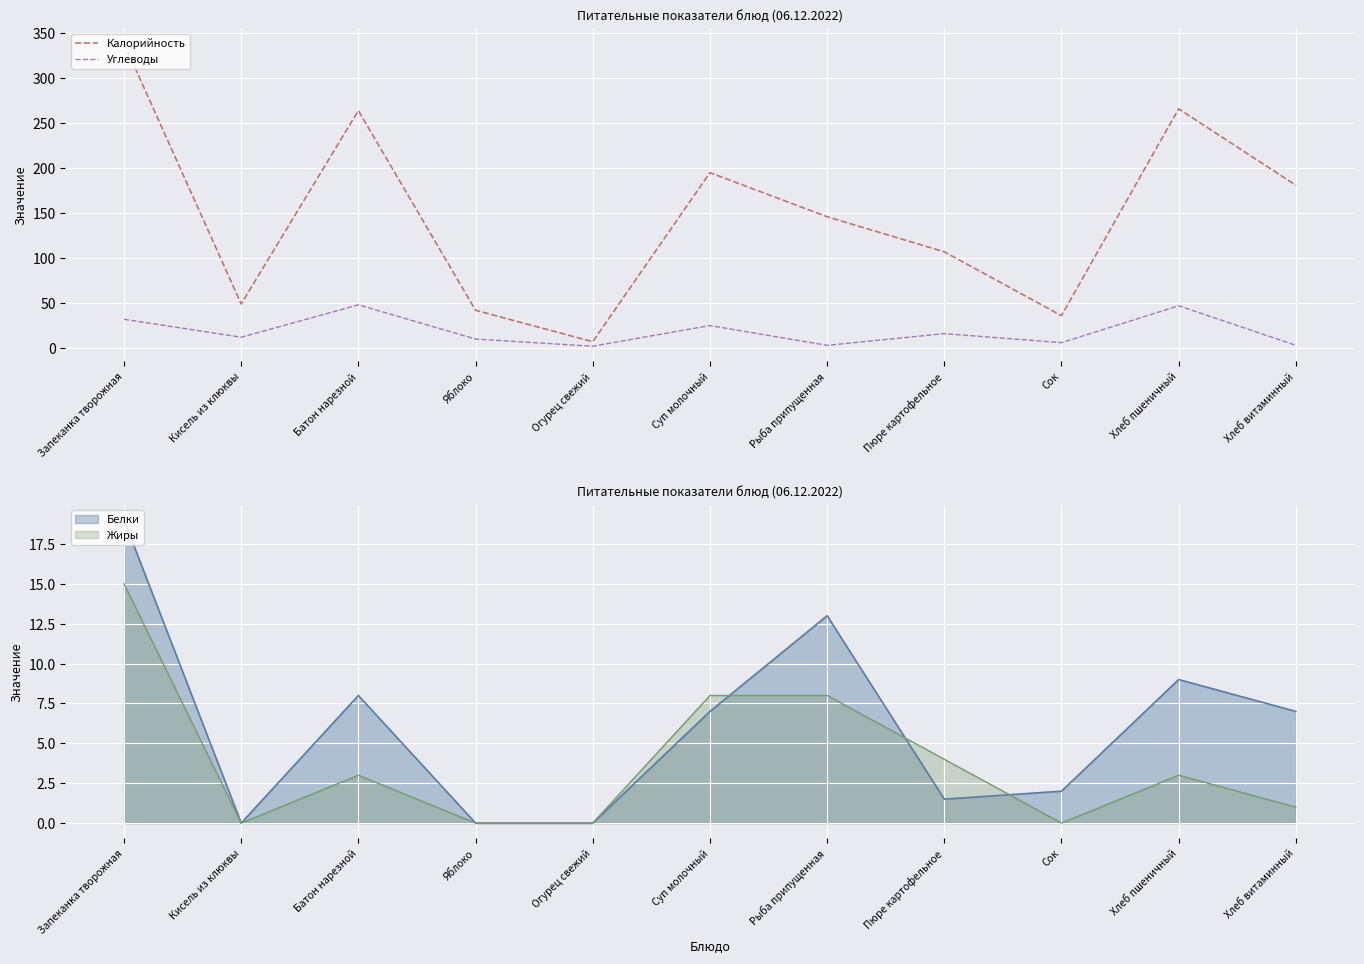

True or false: Углеводы has more than 2 points higher than both neighbors.

True